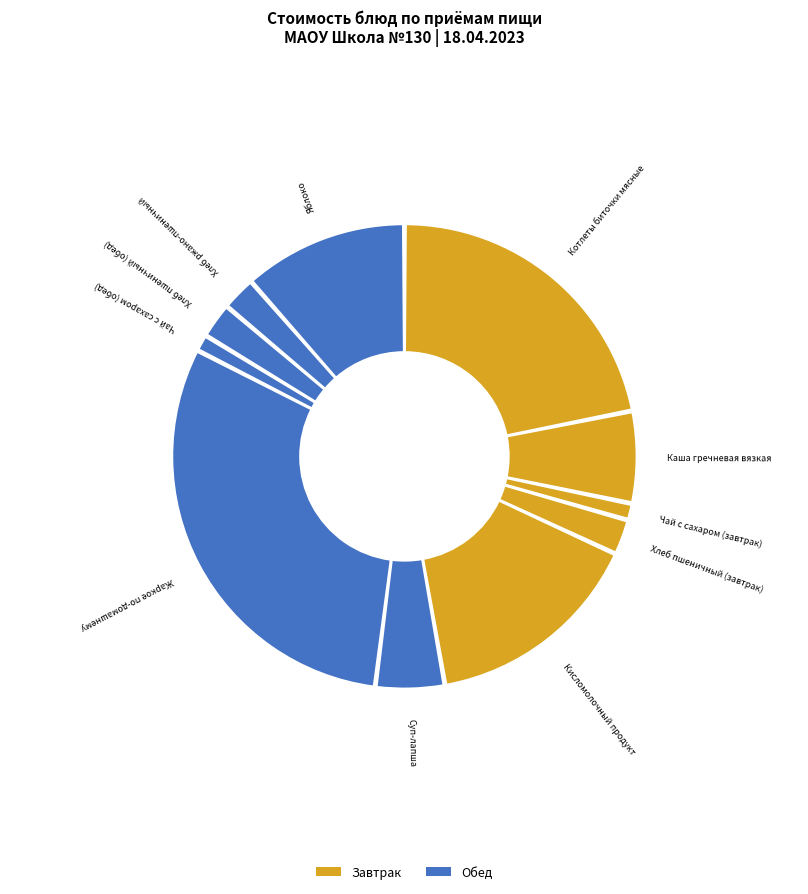

Does Хлеб ржано-пшеничный account for over 50% of the chart?

No